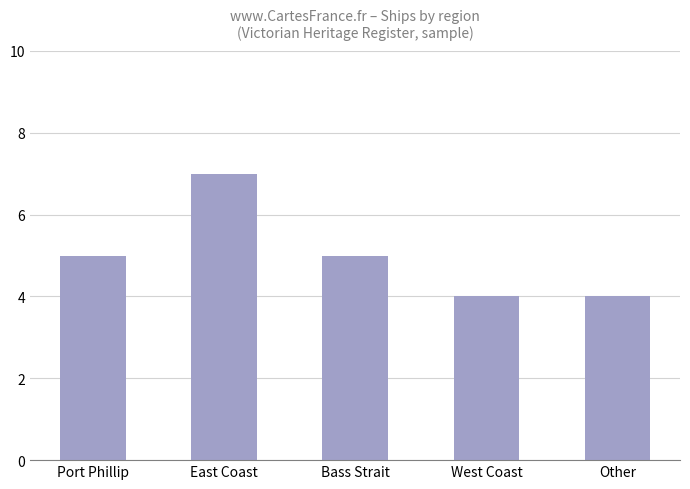

What is the greatest value displayed?

7